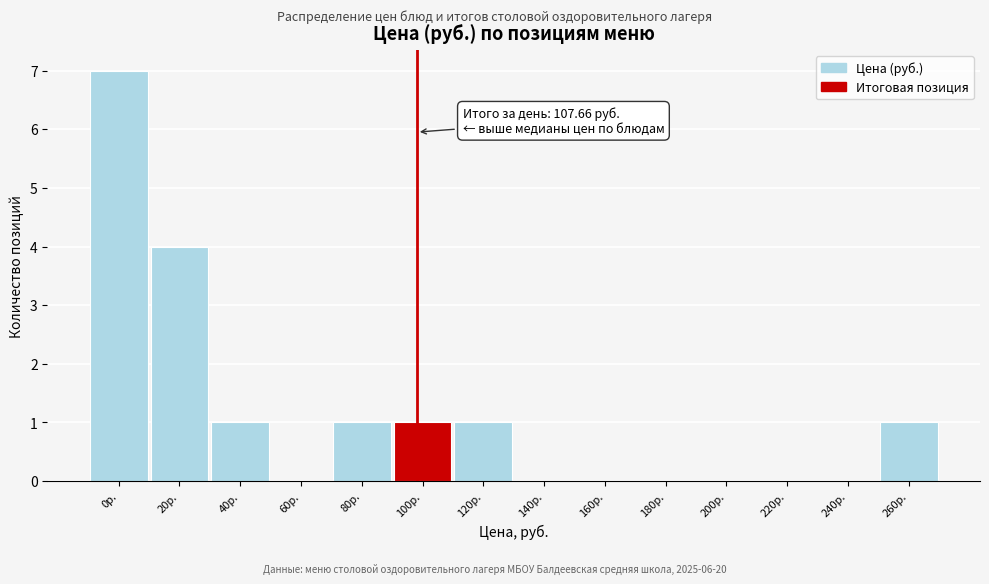

Reading left to right, transcribe all the data shown in this chart.

0р.=7	20р.=4	40р.=1	60р.=0	80р.=1	100р.=1	120р.=1	140р.=0	160р.=0	180р.=0	200р.=0	220р.=0	240р.=0	260р.=1